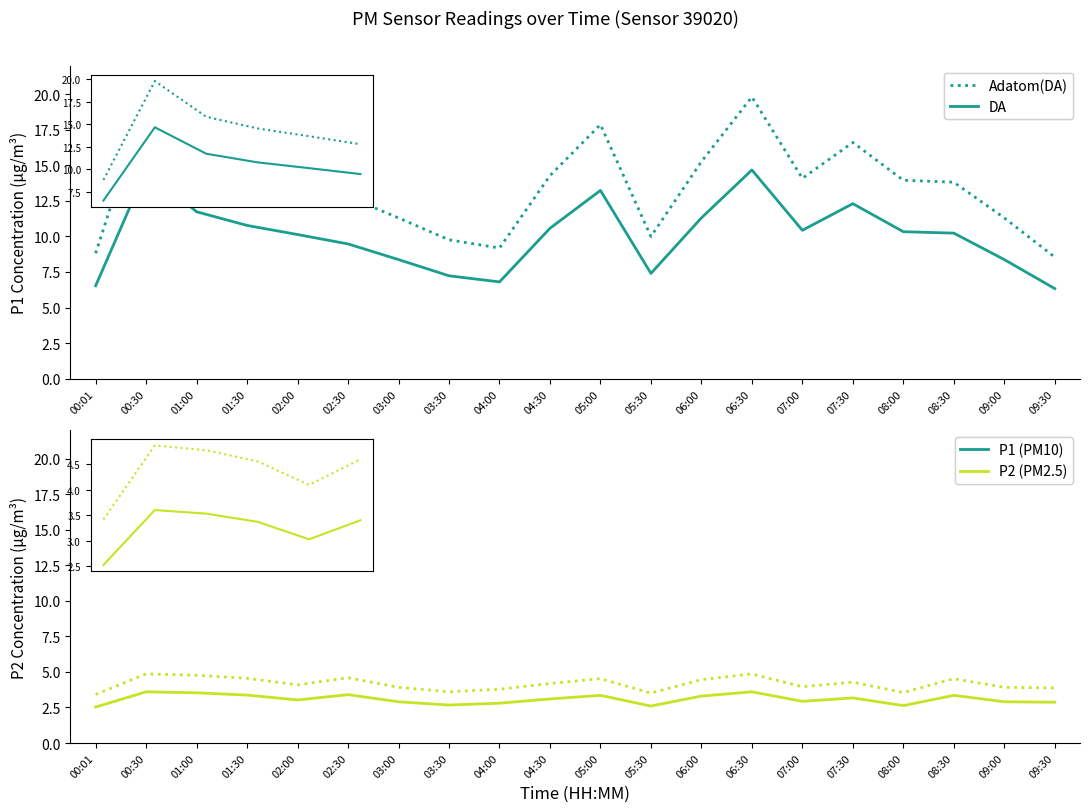

What is the label of the 11th point from the right?

04:30